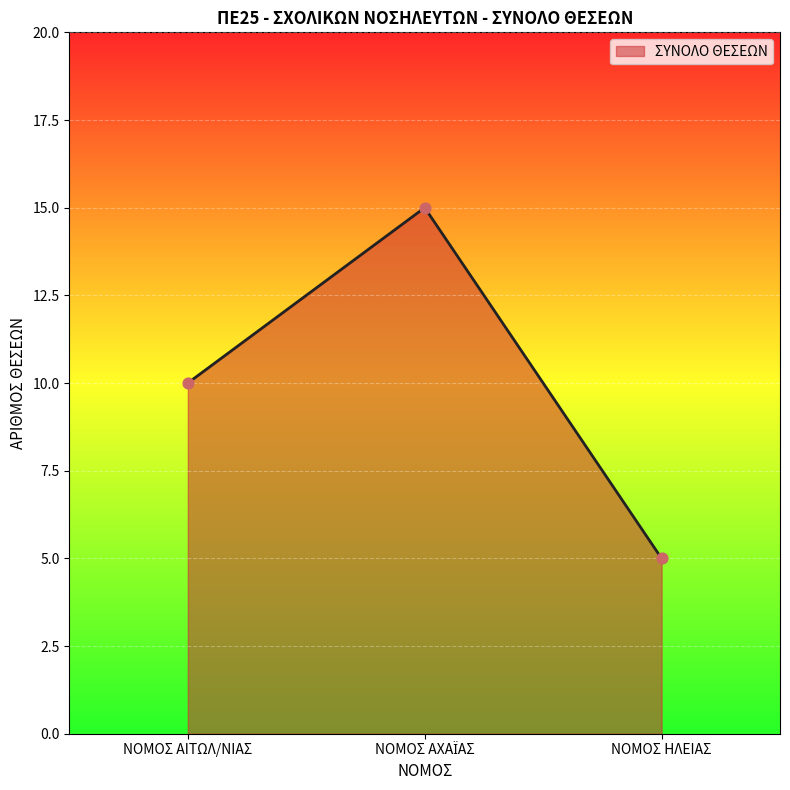

Between ΝΟΜΟΣ ΑΙΤΩΛ/ΝΙΑΣ and ΝΟΜΟΣ ΗΛΕΙΑΣ, which is larger?

ΝΟΜΟΣ ΑΙΤΩΛ/ΝΙΑΣ